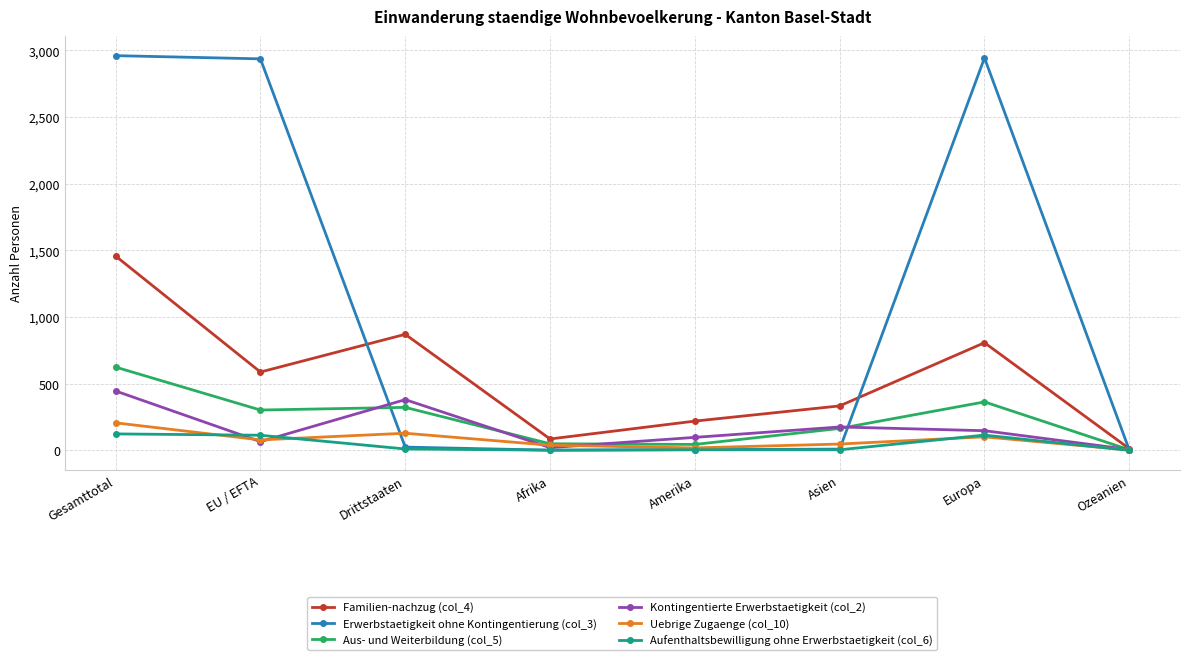

The value of Erwerbstaetigkeit ohne Kontingentierung (col_3) at Europa is 2943. True or false?

True